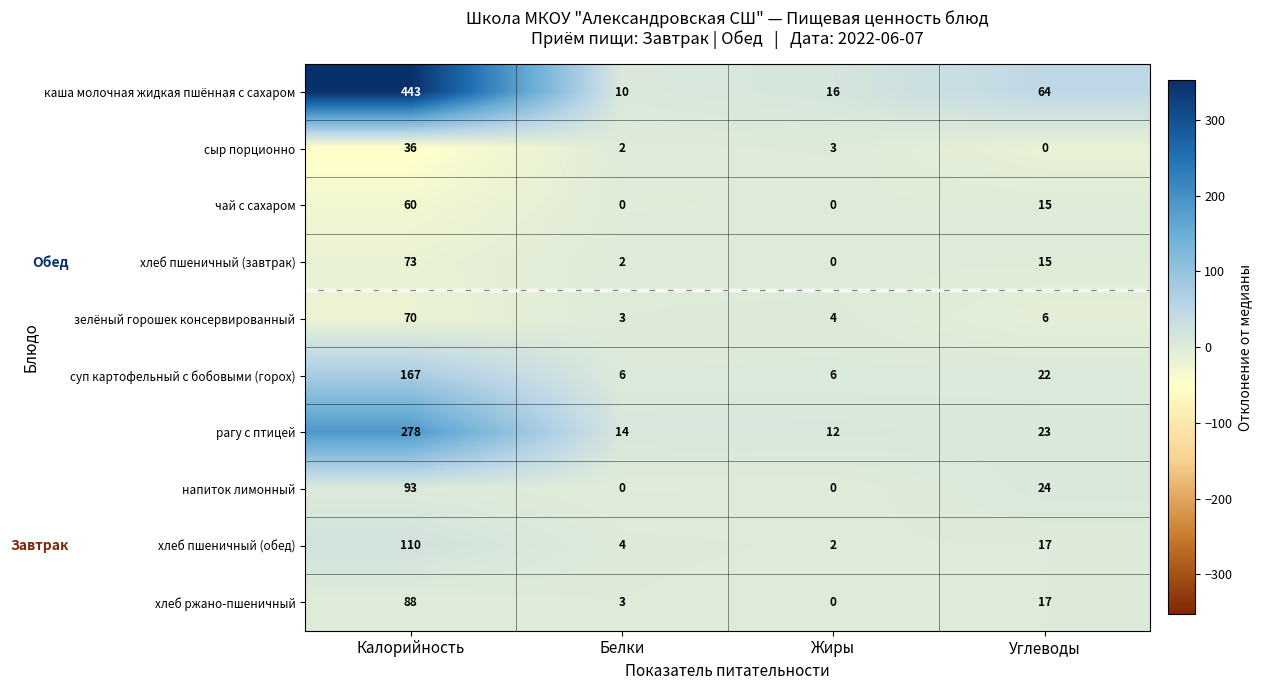

What is the difference between the maximum and minimum values in the рагу с птицей series?

266